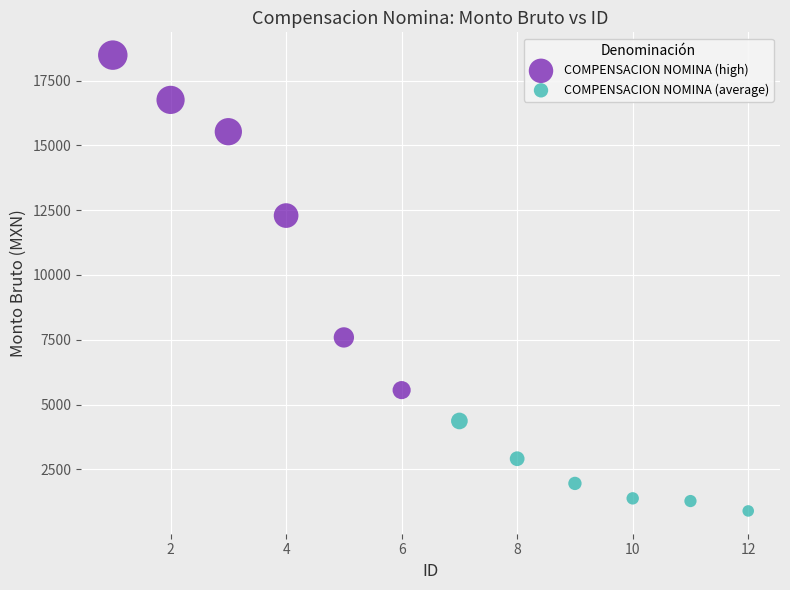

Which series reaches the maximum Y coordinate?

COMPENSACION NOMINA (high)